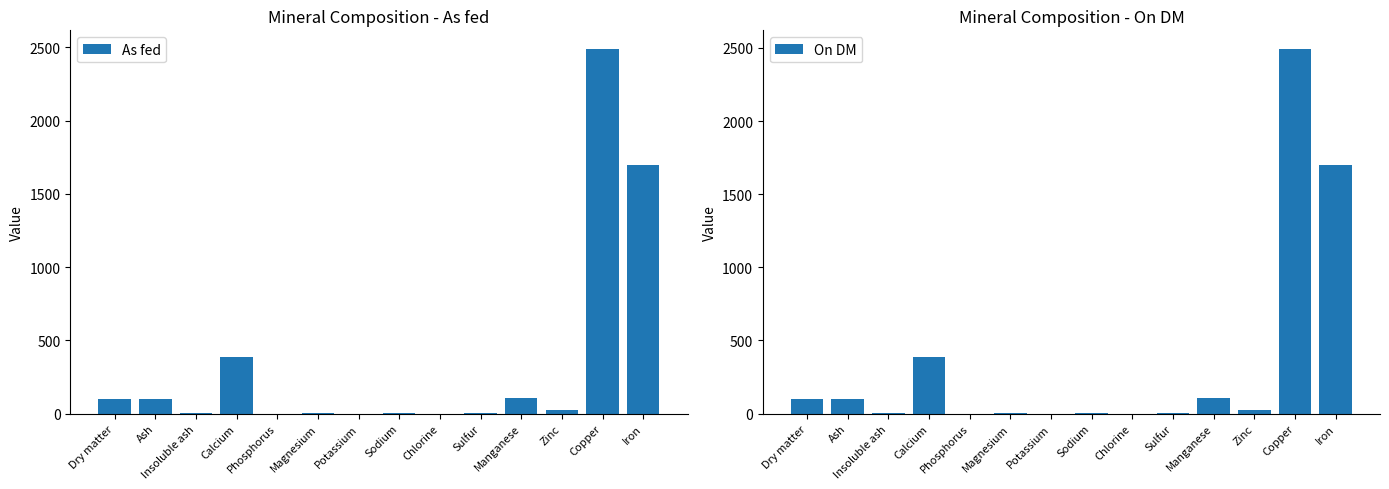

Which series has the largest range (max minus min)?

On DM